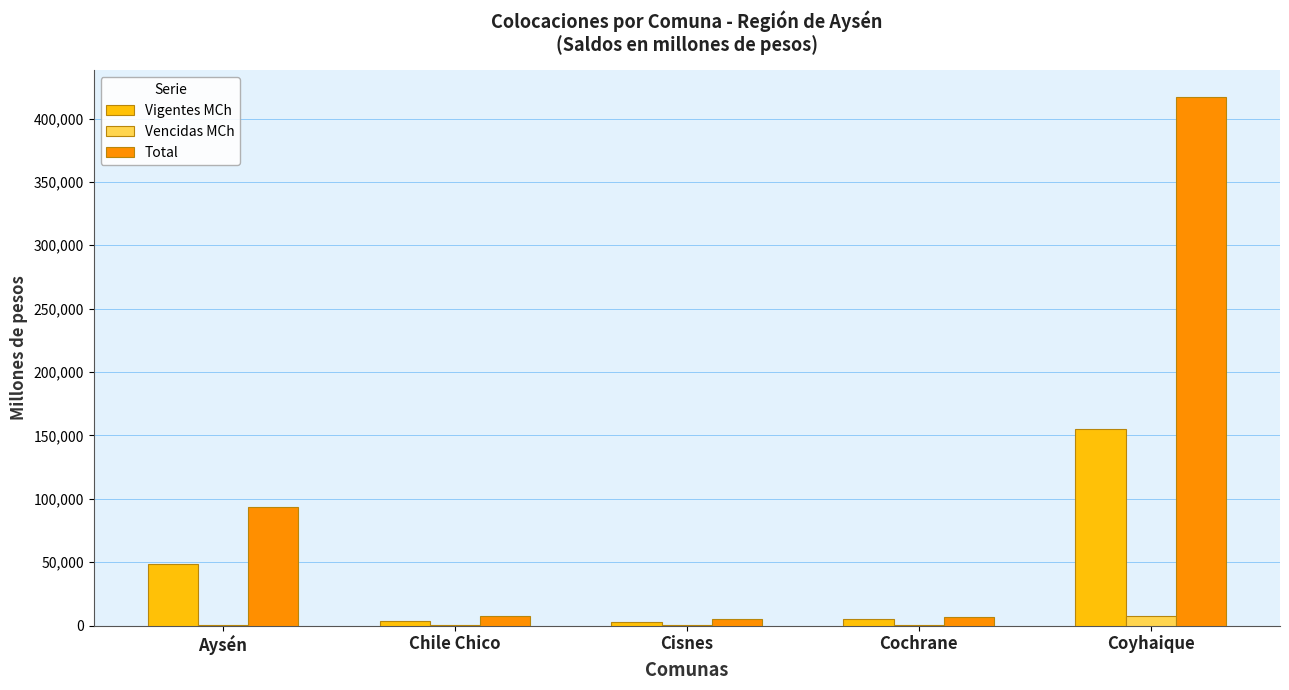

Which label corresponds to the largest value in the chart?

Coyhaique